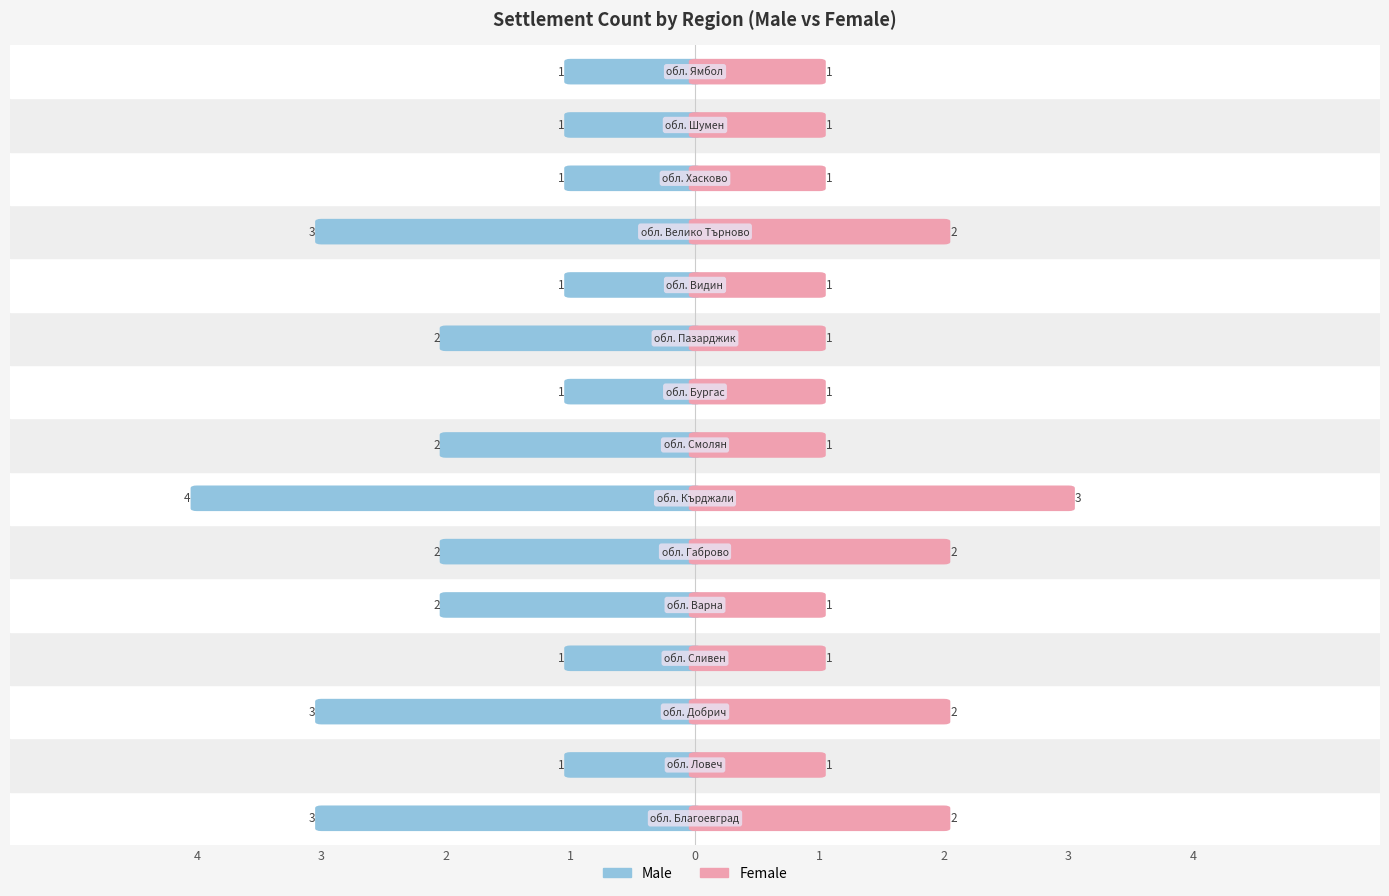

Reading left to right, list all the values displayed in this chart.

Male: -3	-1	-3	-1	-2	-2	-4	-2	-1	-2	-1	-3	-1	-1	-1
Female: 2	1	2	1	1	2	3	1	1	1	1	2	1	1	1